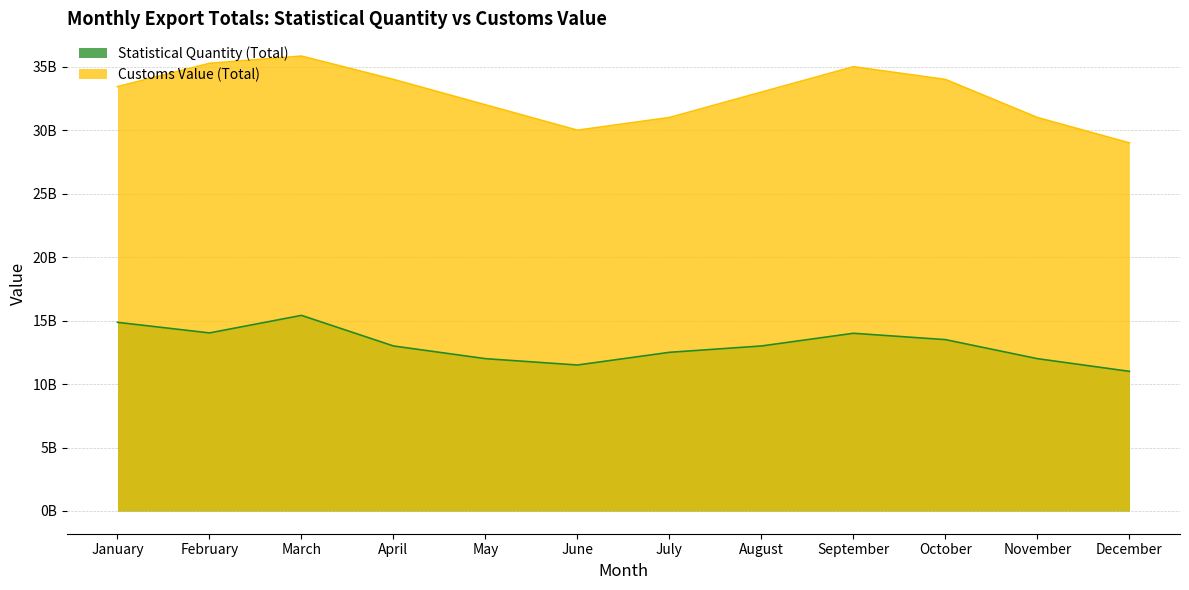

Which series has the largest total across all categories?

Customs Value (Total)